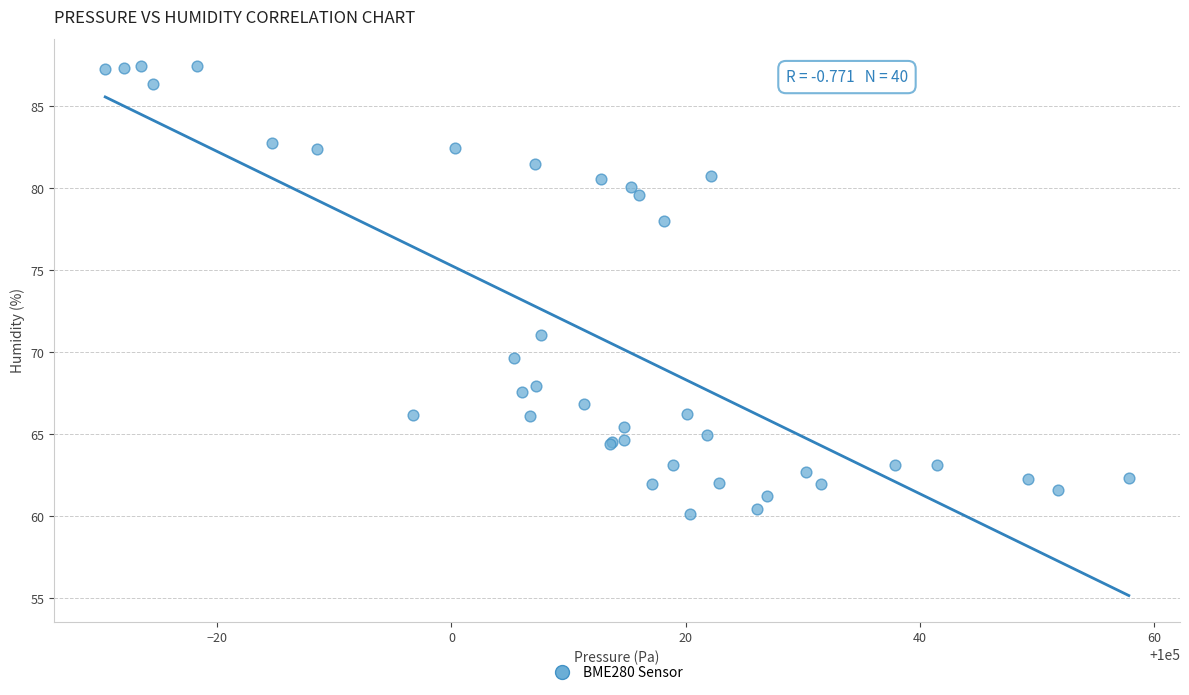

What Y value in the scatter plot is closest to 73?

71.0